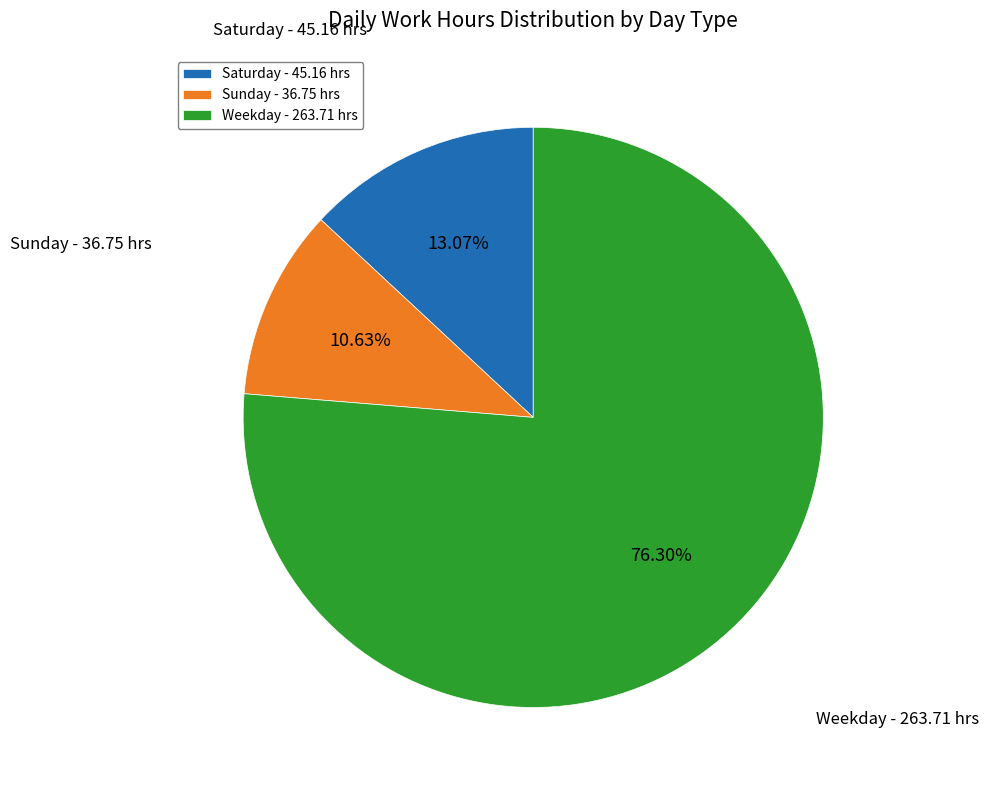

Combined, do Weekday - 263.71 hrs and Sunday - 36.75 hrs account for over 50%?

Yes